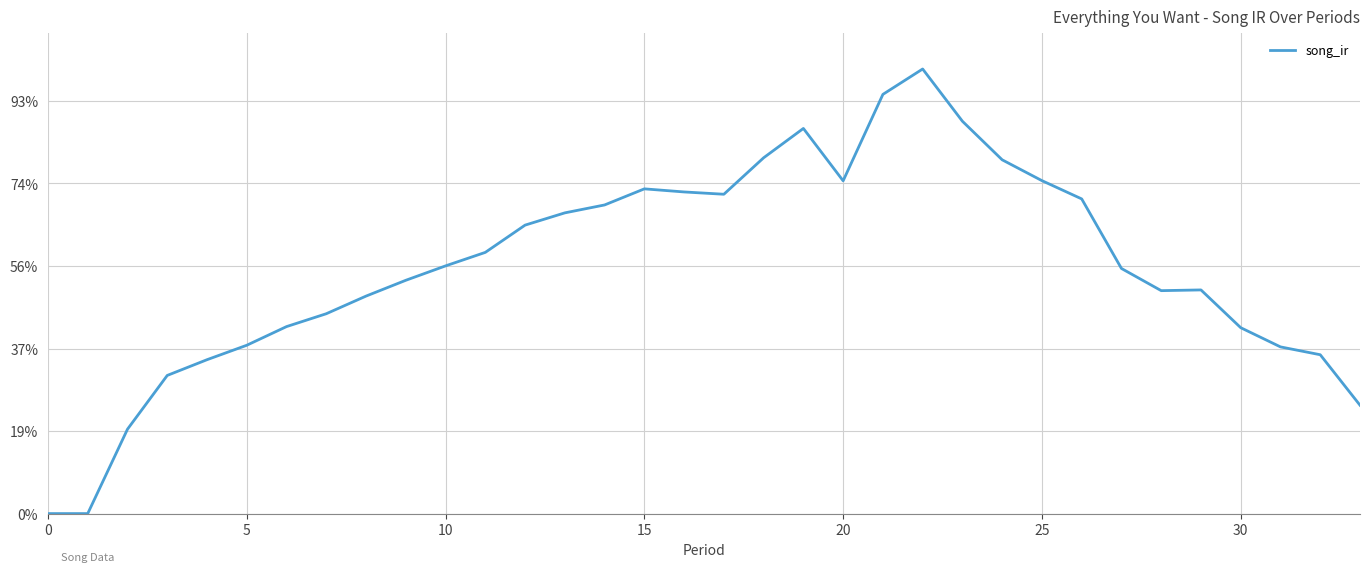

Does the chart have visible grid lines?

Yes